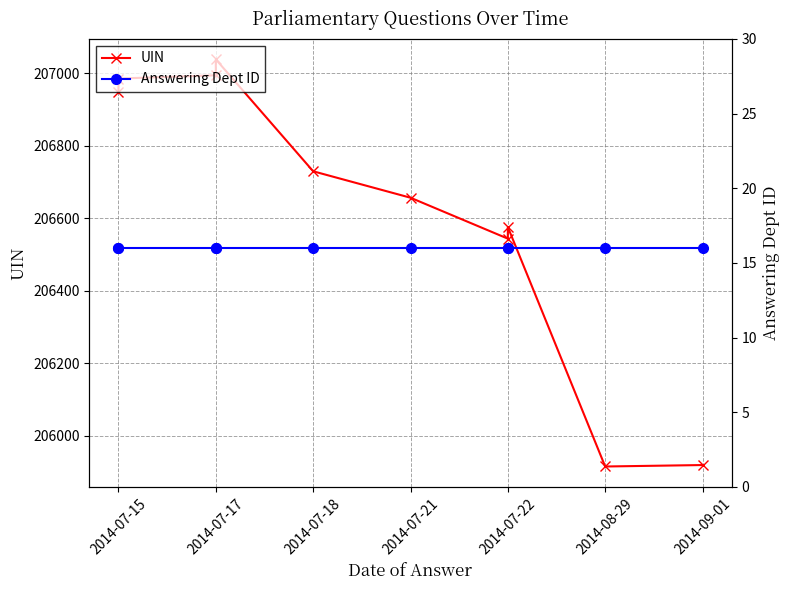

What is the label of the 5th point from the left?

2014-07-18